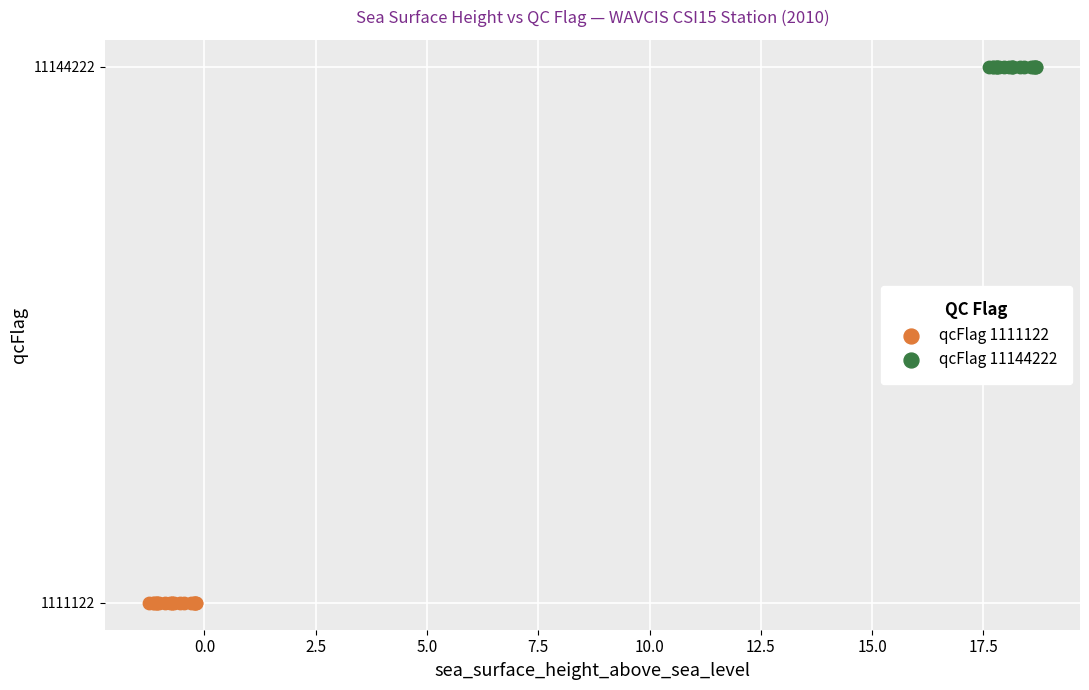

What are all the series names shown in the legend?

qcFlag 1111122, qcFlag 11144222